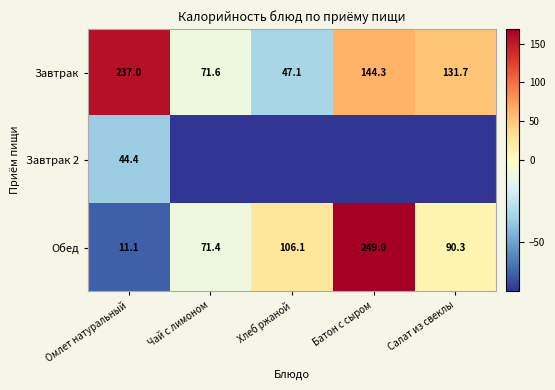

At which label does Завтрак reach its minimum?

Хлеб ржаной